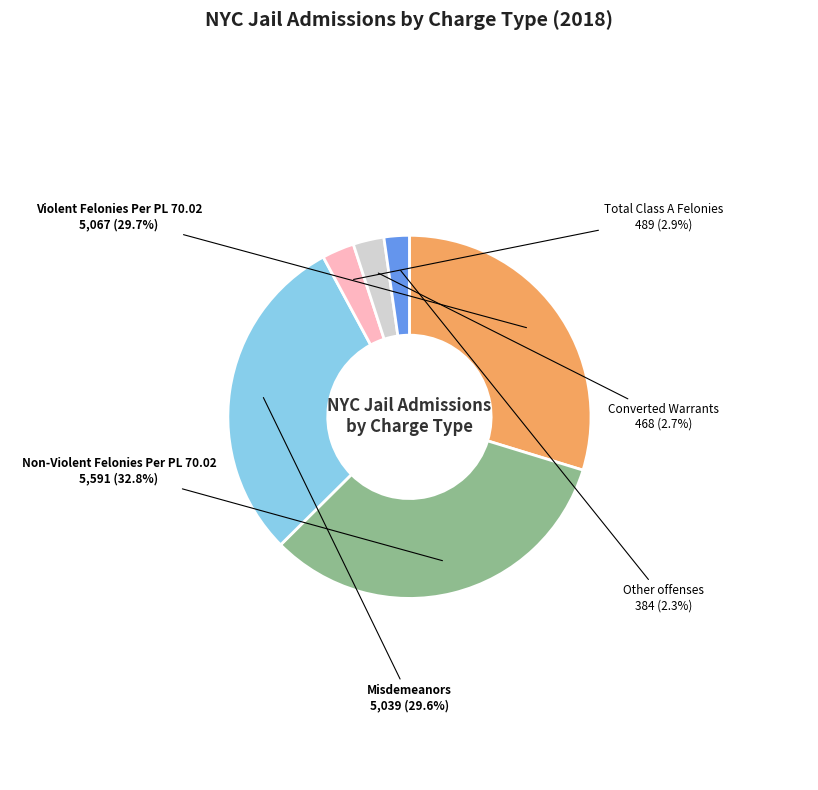

True or false: Misdemeanors accounts for 17% of the total.

False